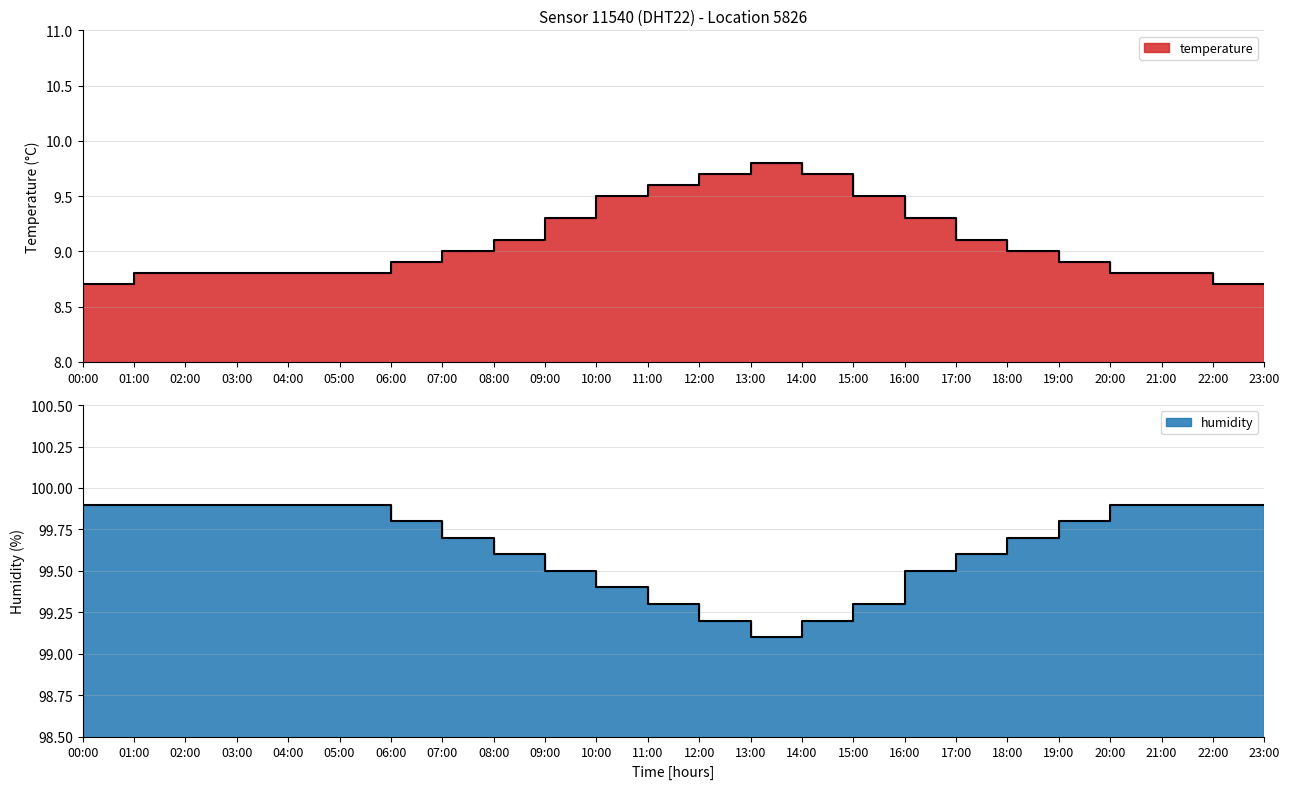

Which series has the largest range (max minus min)?

temperature